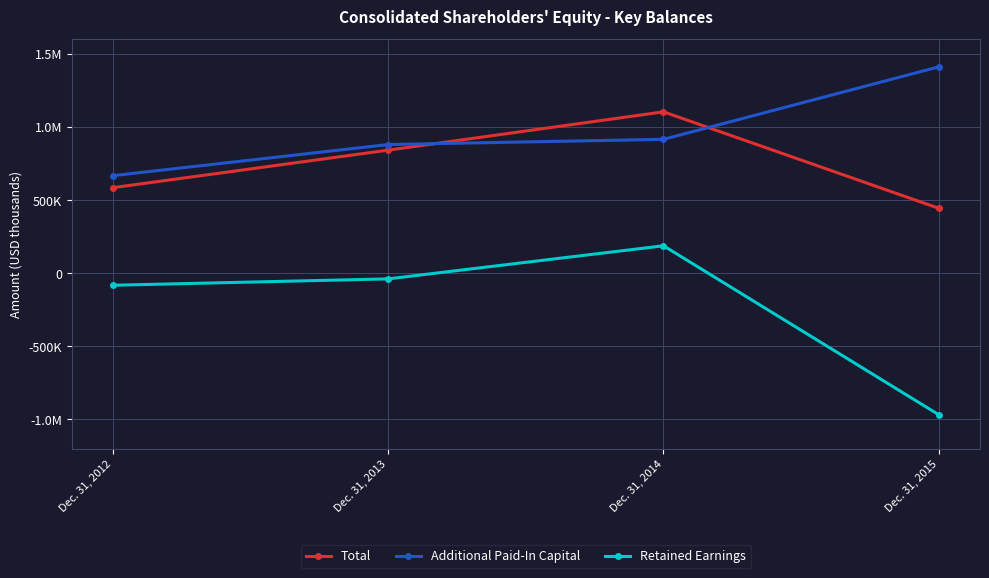

In Retained Earnings, how many points are higher than both neighbors (excluding endpoints)?

1